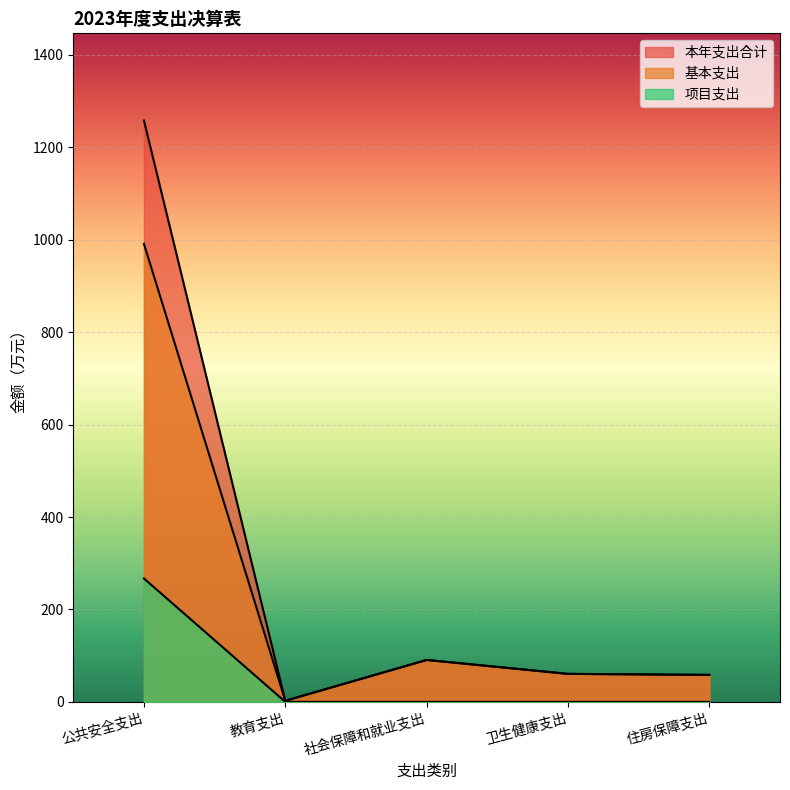

True or false: 项目支出 and 基本支出 cross at least once.

False